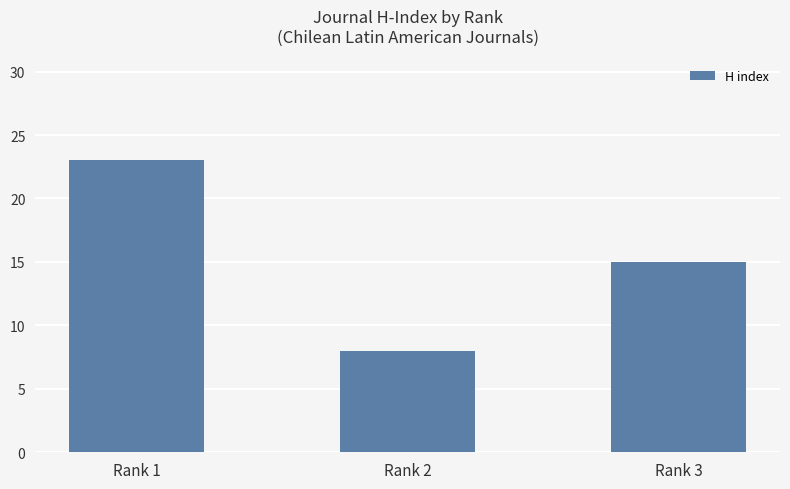

Reading left to right, transcribe all the data shown in this chart.

Rank 1=23	Rank 2=8	Rank 3=15